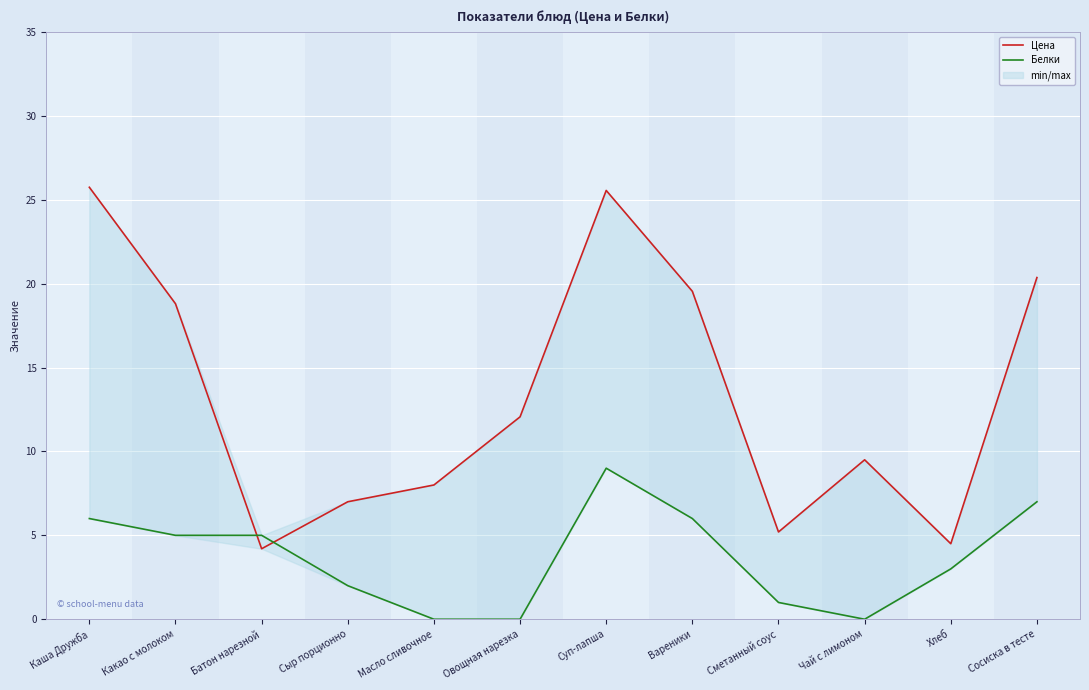

What is the label of the 8th point from the right?

Масло сливочное